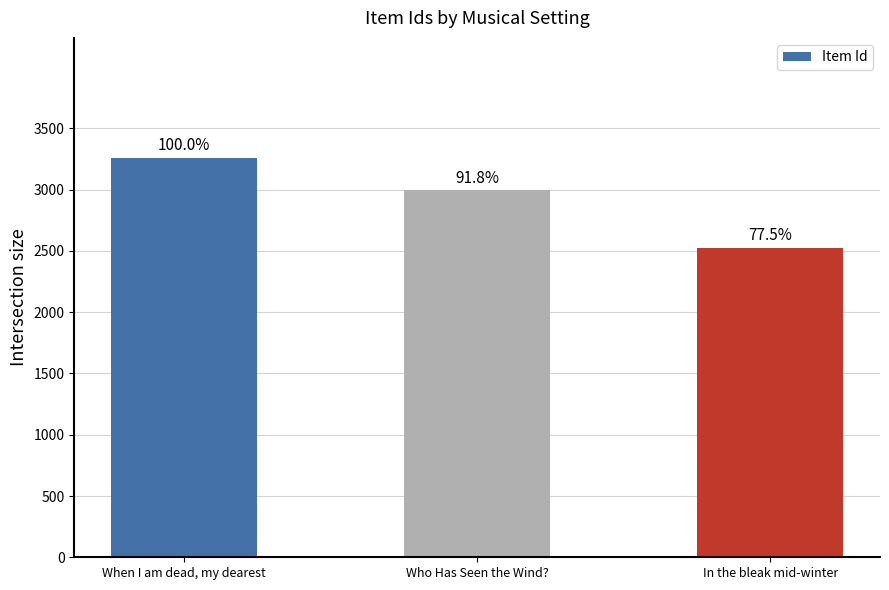

What is the average value?

2927